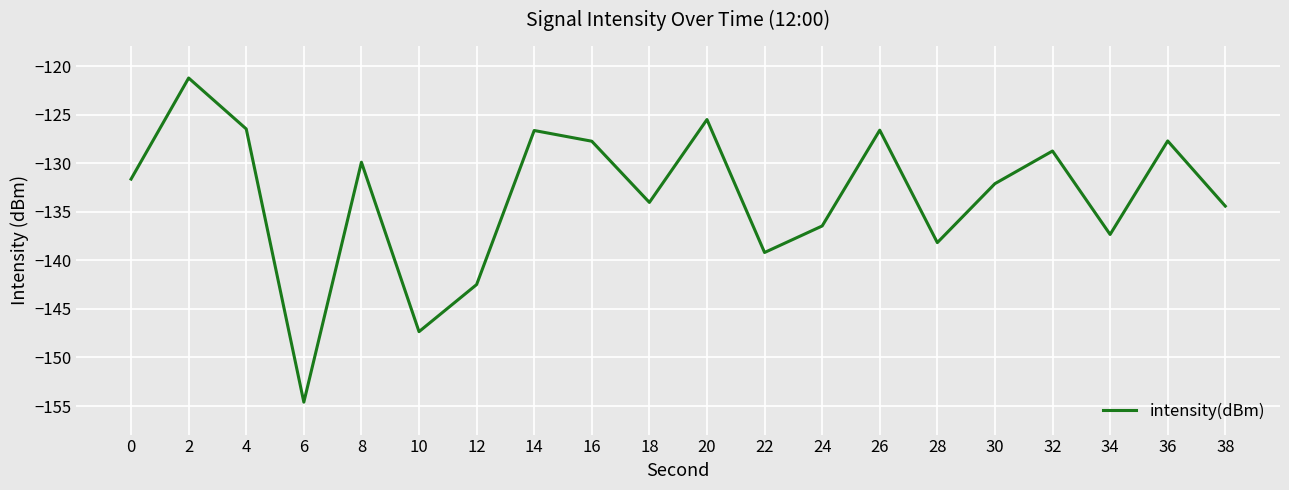

At which category does the chart reach its minimum across all series?

6